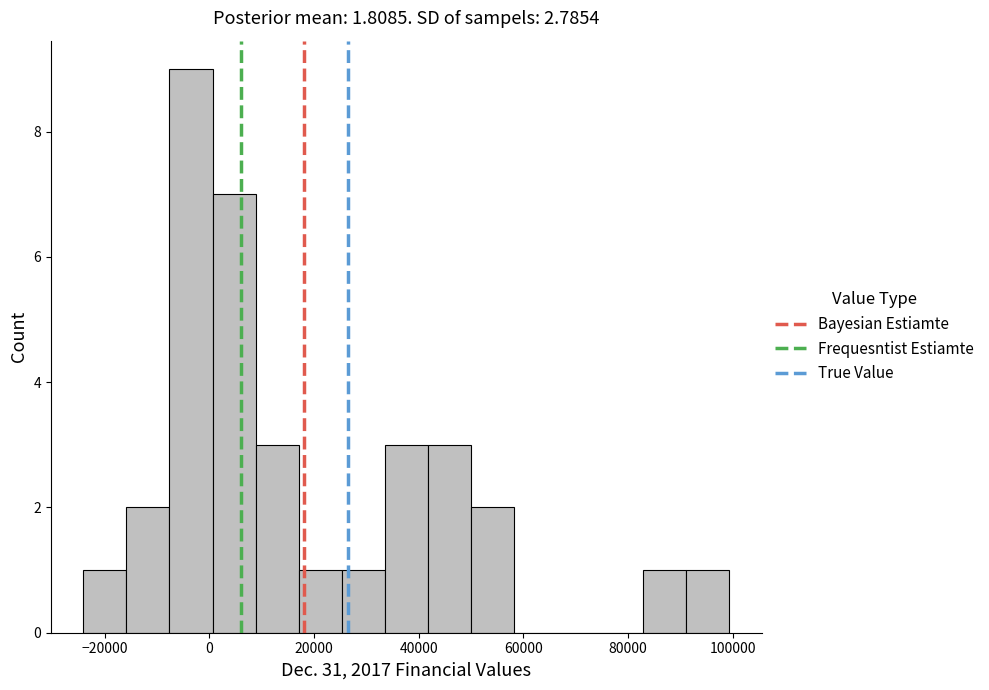

Reading left to right, transcribe this chart: for each bar, give the range it covers on the x-axis and its height. Neither the bar edges nor the heights are printed on the chart, so give them approximately, as read against the axes.

-24000 to -16000: 1
-16000 to -8000: 2
-8000 to 0: 9
0 to 8000: 7
8000 to 18000: 3
18000 to 26000: 1
26000 to 34000: 1
34000 to 42000: 3
42000 to 50000: 3
50000 to 58000: 2
58000 to 66000: 0
66000 to 74000: 0
74000 to 82000: 0
82000 to 92000: 1
92000 to 100000: 1